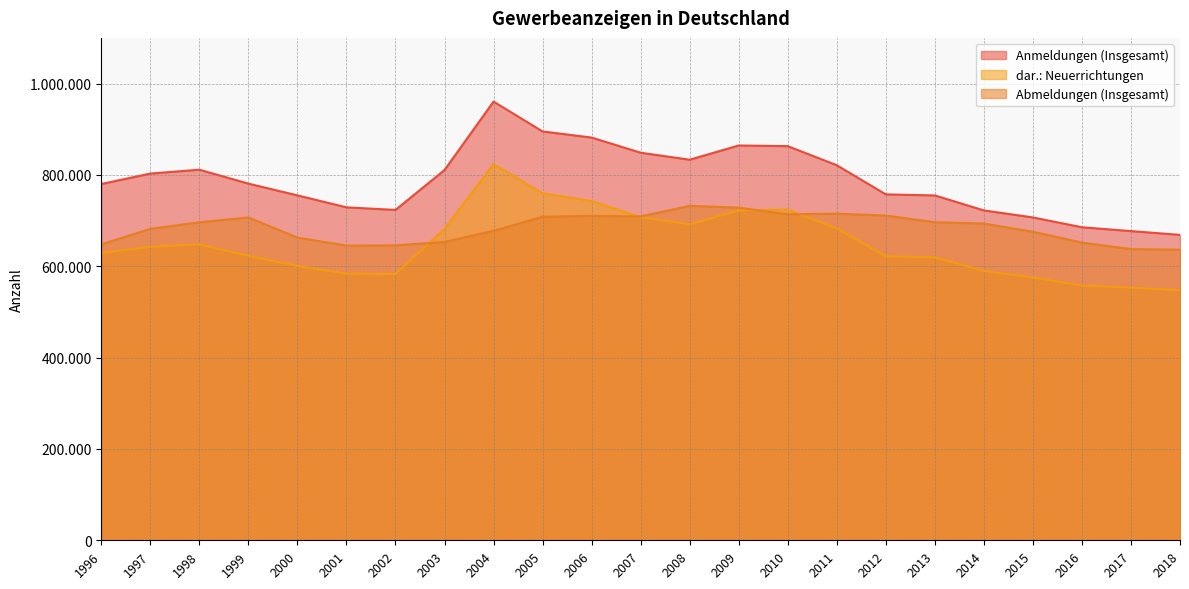

At which label does Anmeldungen (Insgesamt) first exceed 780935?

1997